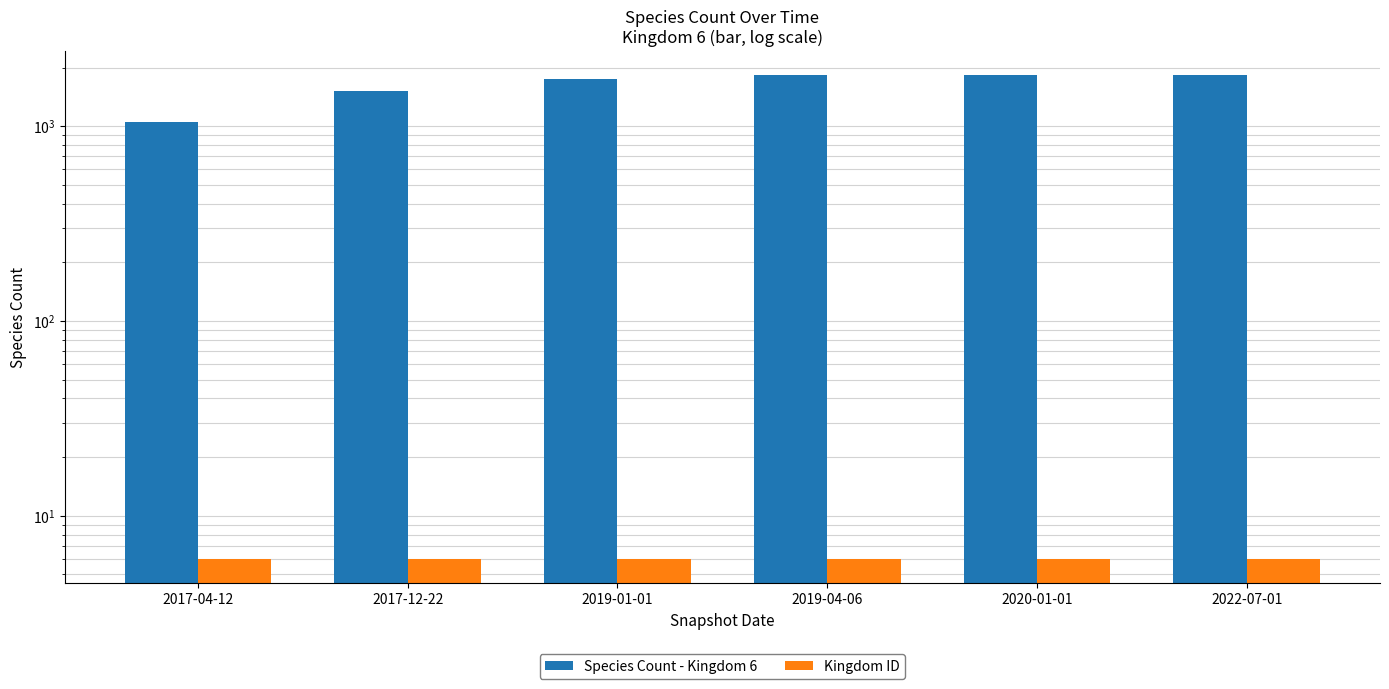

Reading left to right, list all the values displayed in this chart.

Species Count - Kingdom 6: 1054	1522	1757	1829	1829	1829
Kingdom ID: 6	6	6	6	6	6